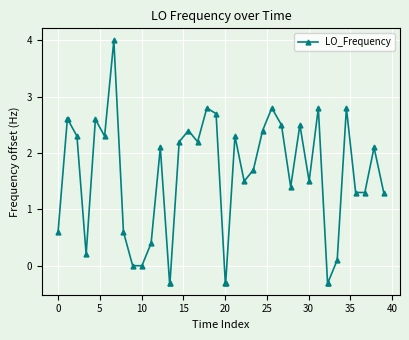

What is the sum of all values?

61.1